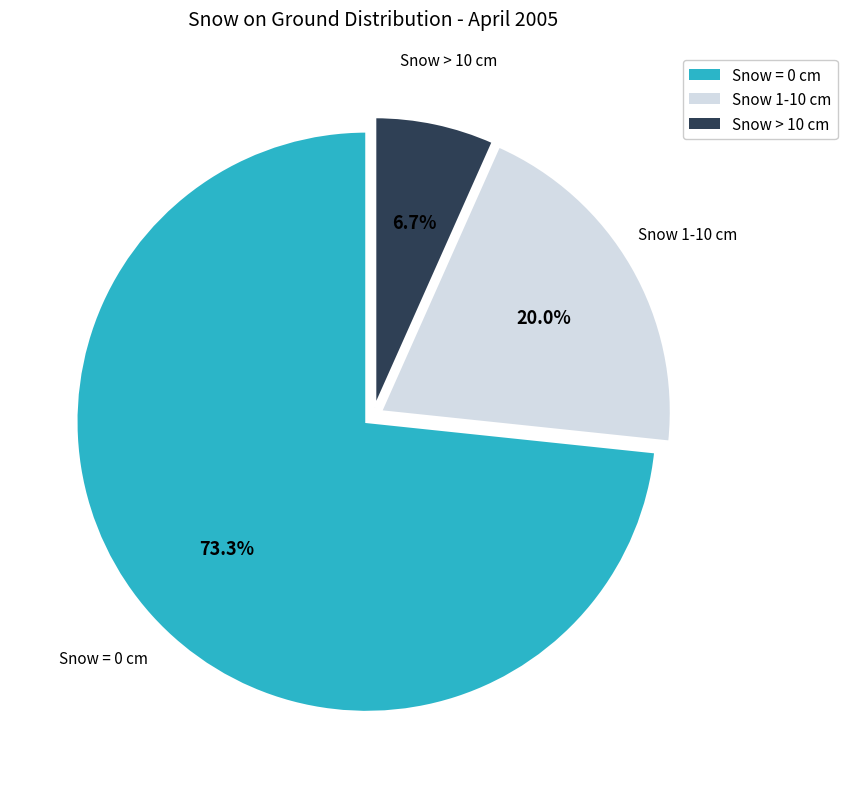

Between Snow 1-10 cm and Snow = 0 cm, which is larger?

Snow = 0 cm